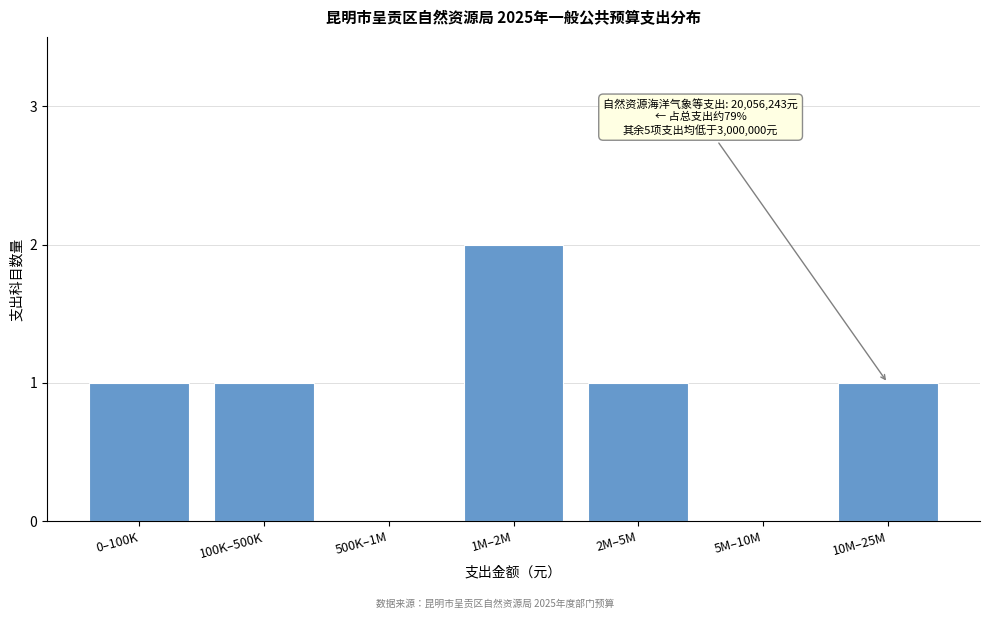

Reading right to left, what are all the values shown in this chart?

10M–25M=1	5M–10M=0	2M–5M=1	1M–2M=2	500K–1M=0	100K–500K=1	0–100K=1